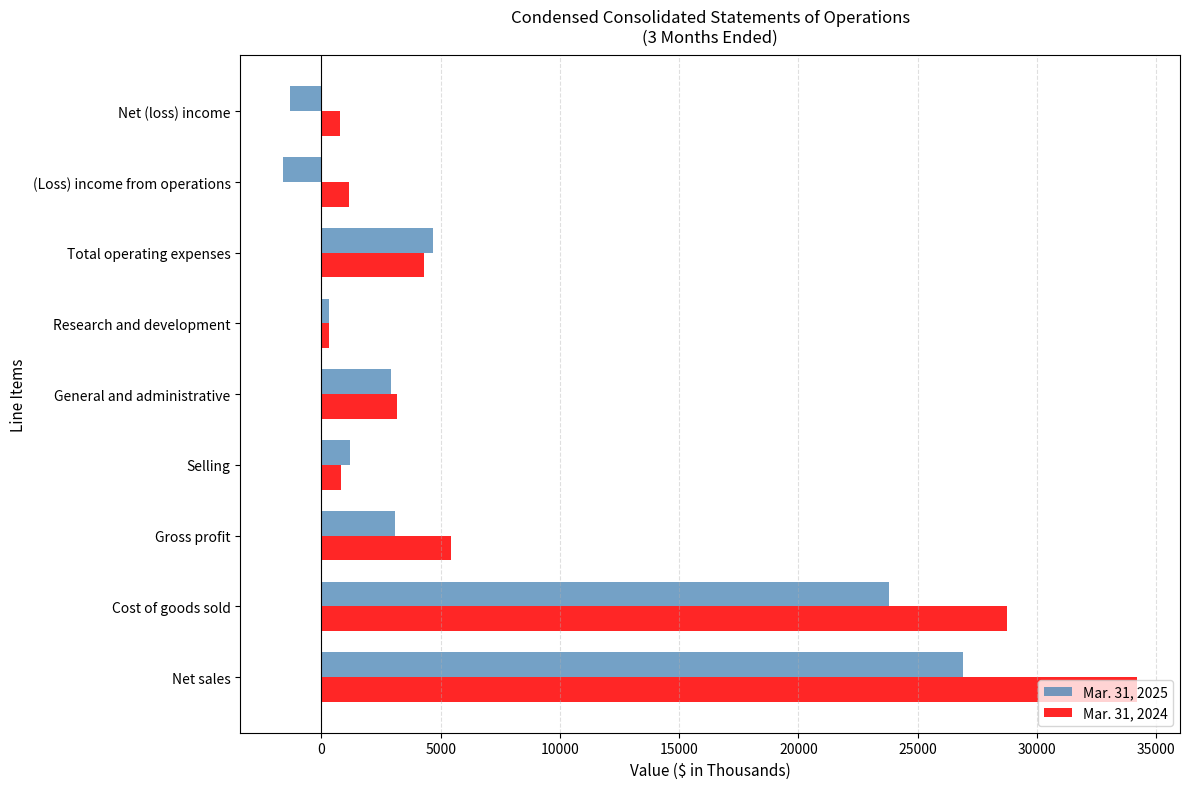

How many values in the Mar. 31, 2025 series are below 2915?

4